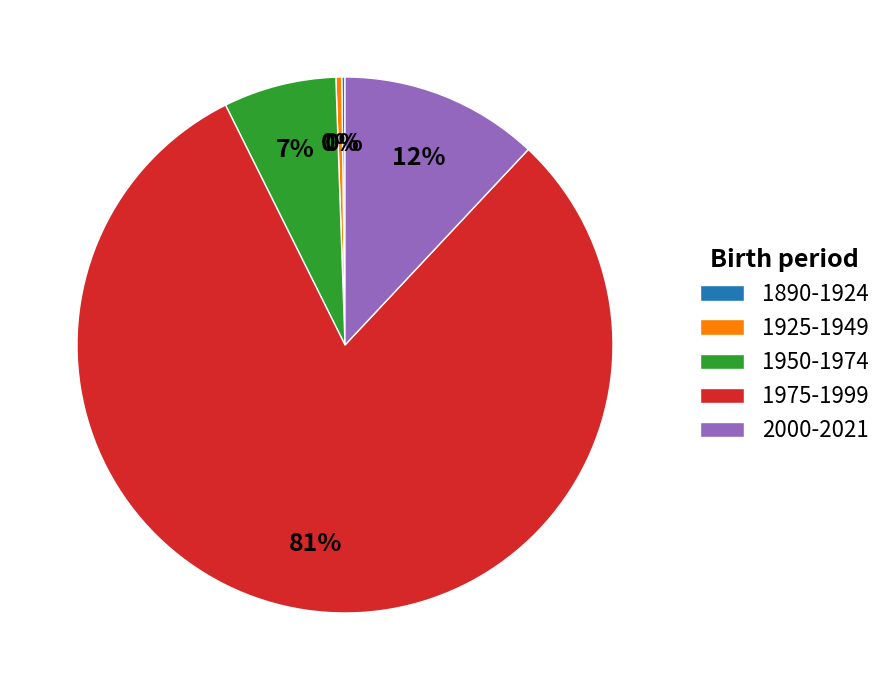

Is there any slice that represents more than half of the pie?

Yes